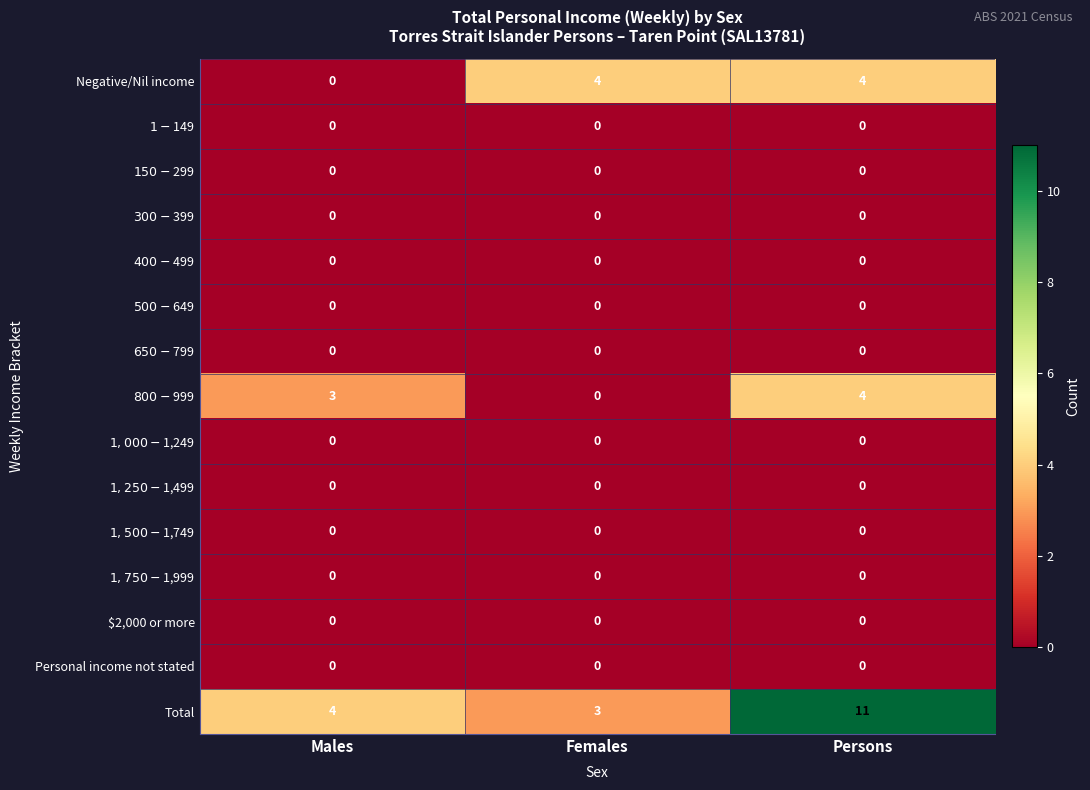

Which series changed the most between Males and Females?

Negative/Nil income